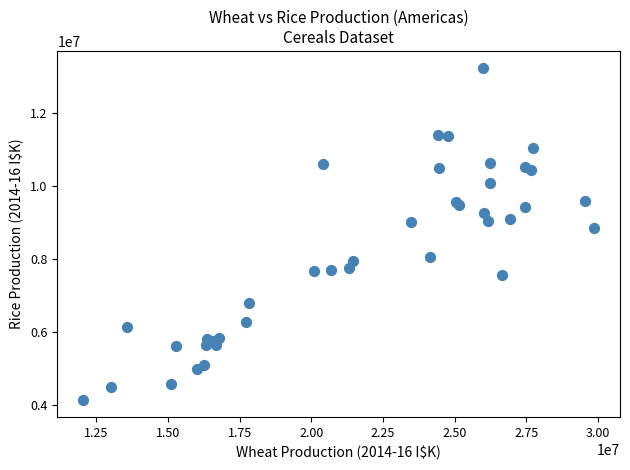

What Y value in the scatter plot is closest to 8690361?

8859922